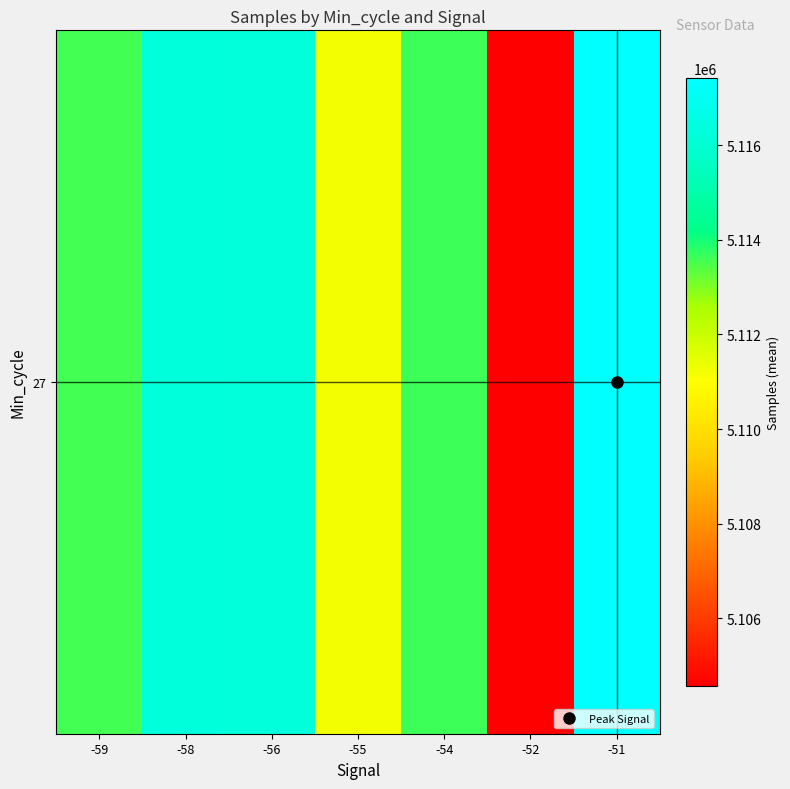

Reading right to left, list all the values displayed in this chart.

5117418.0	5104569.3	5113625.4	5111221.8	5116263.0	5116268.0	5113561.2